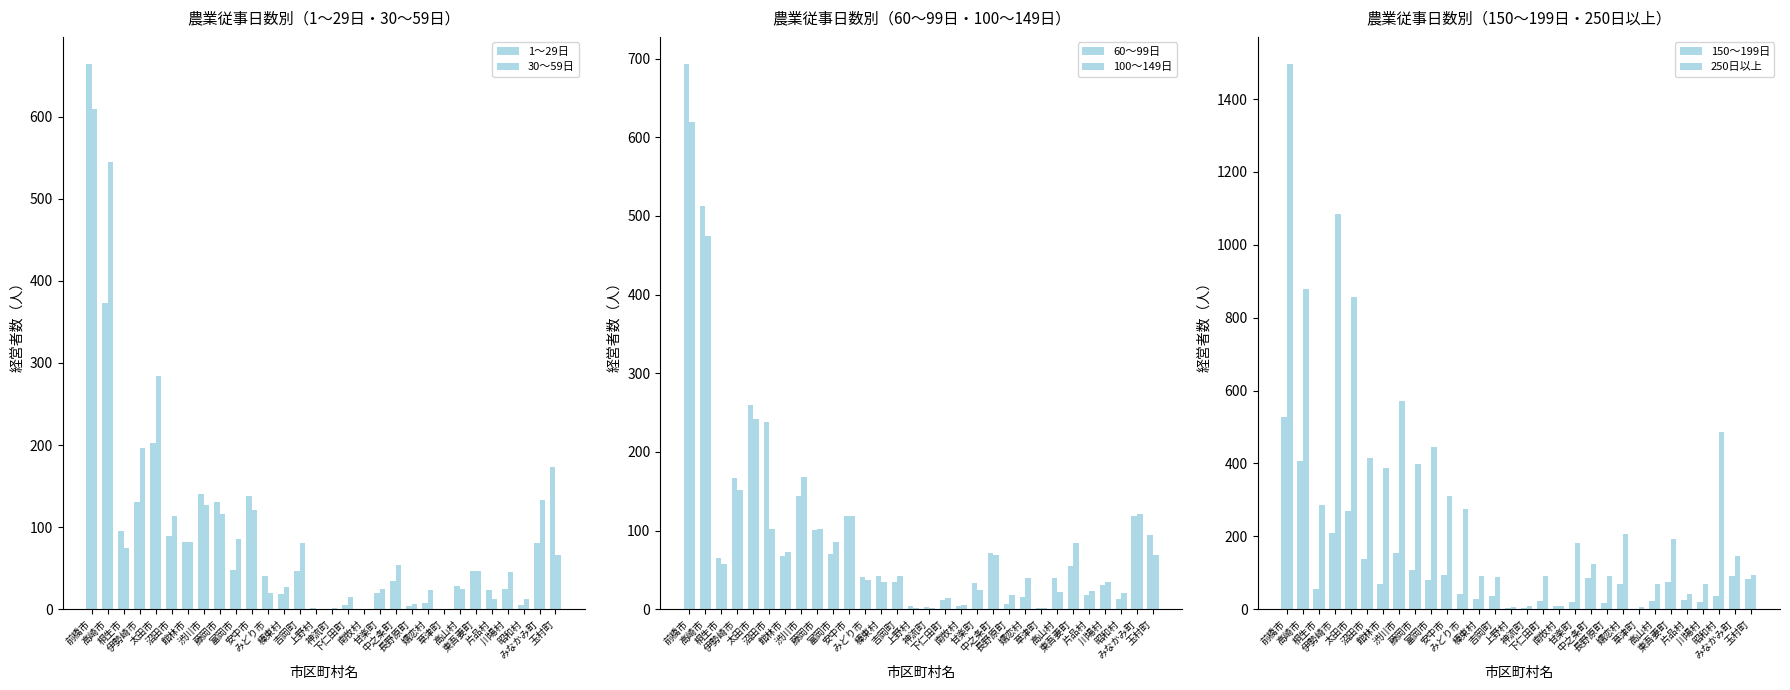

What is the difference between the highest and lowest values at みどり市?

255